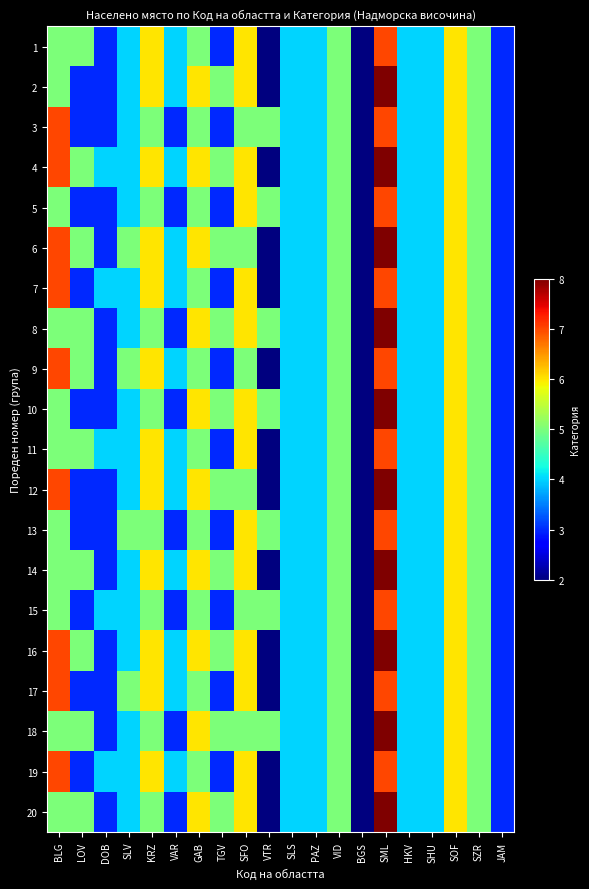

What is the smallest value displayed?

2